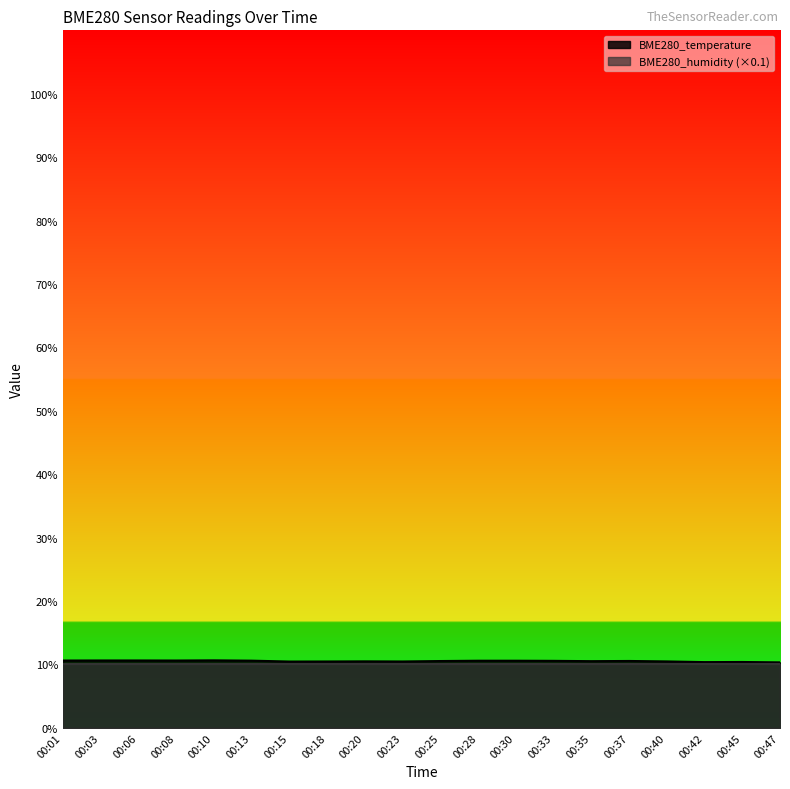

Reading right to left, extract all data points from this chart.

00:47=10.3	00:45=10.4	00:42=10.4	00:40=10.5	00:37=10.5	00:35=10.5	00:33=10.6	00:30=10.6	00:28=10.6	00:25=10.5	00:23=10.5	00:20=10.5	00:18=10.5	00:15=10.4	00:13=10.6	00:10=10.6	00:08=10.6	00:06=10.6	00:03=10.6	00:01=10.6